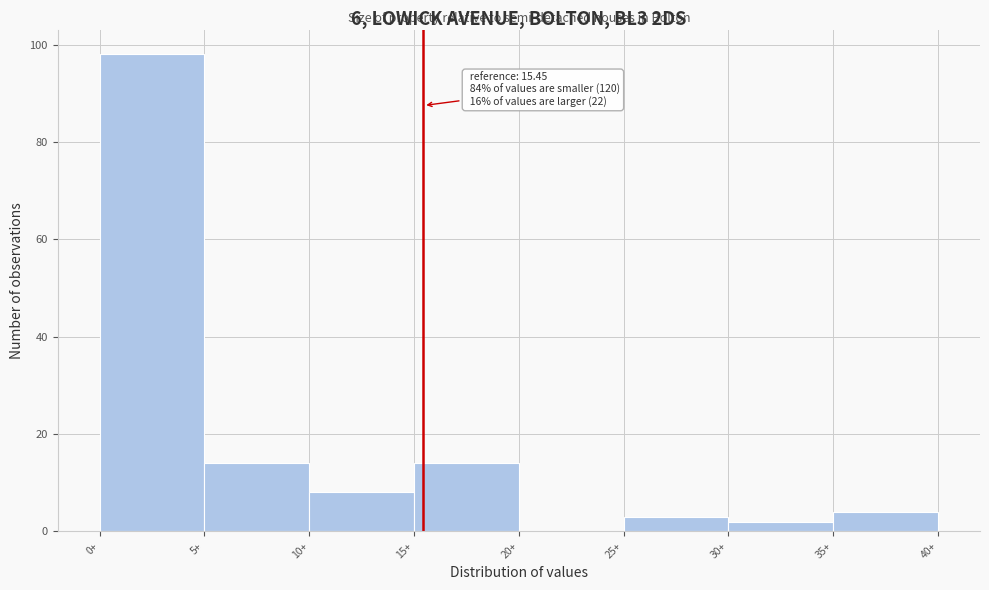

Which range on the x-axis has the tallest bar?

0 to 5